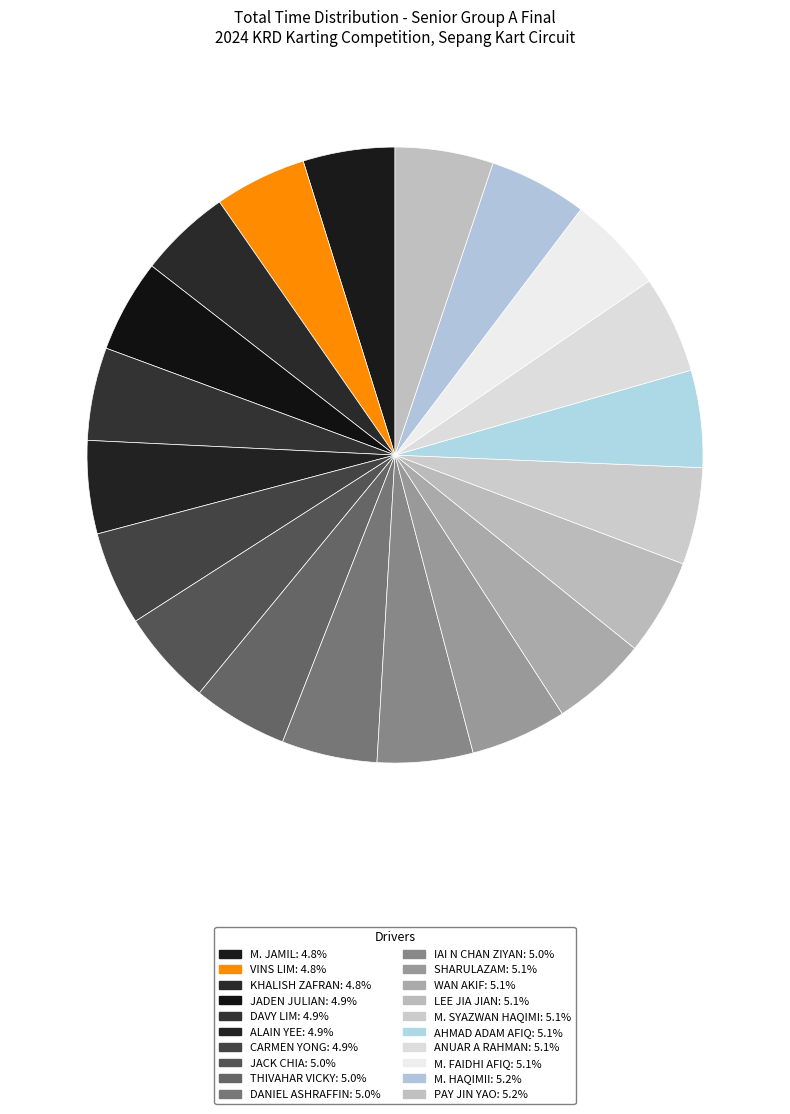

Count the number of slices in the pie.

20